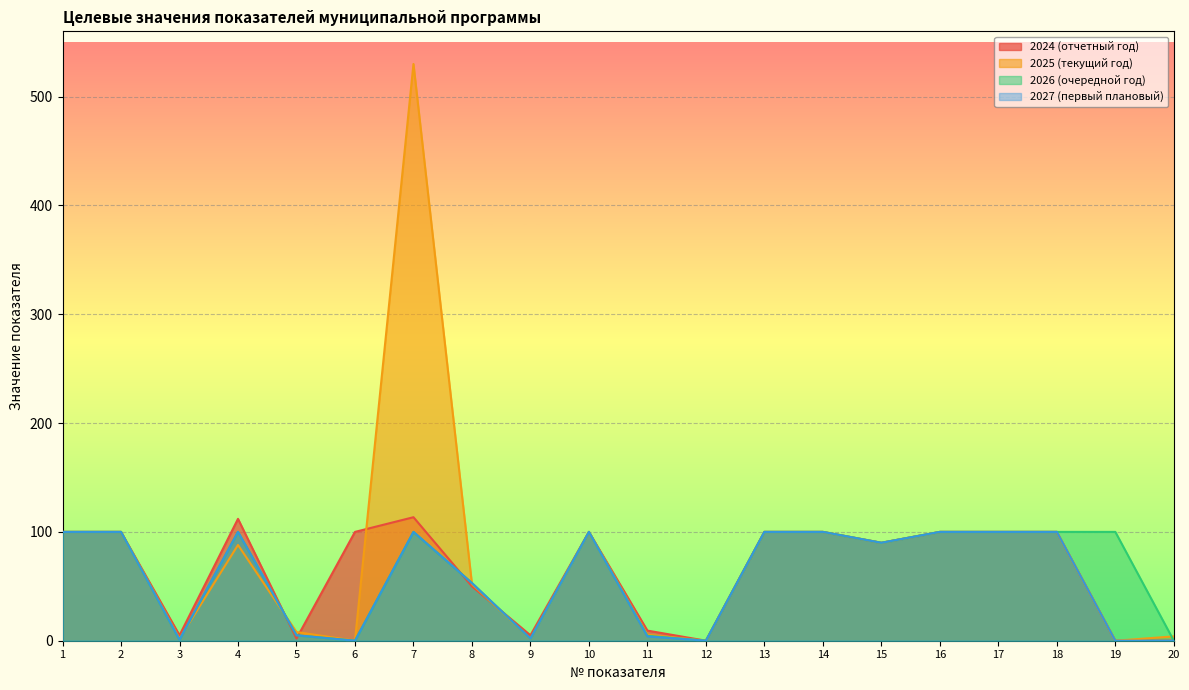

What is the difference between the maximum and minimum values in the 2025 (текущий год) series?

530.0